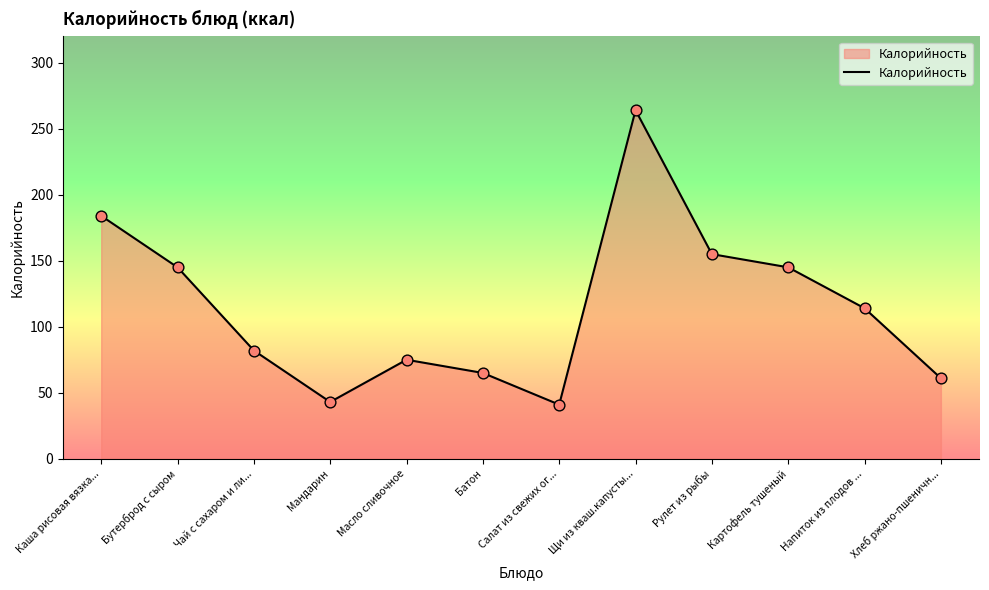

Between Рулет из рыбы and Хлеб ржано-пшеничн..., which is larger?

Рулет из рыбы